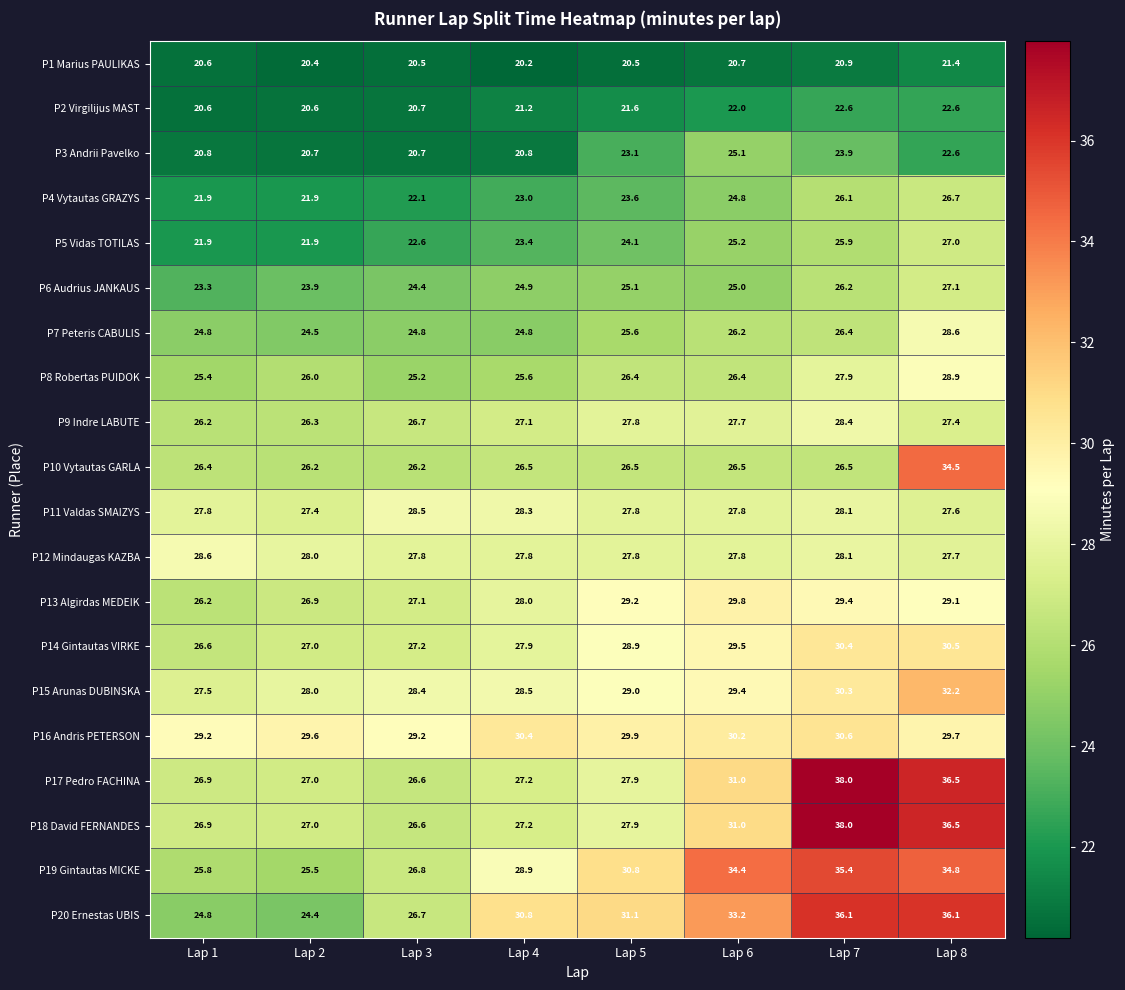

Is it true that P19 Gintautas MICKE equals 34.8 at Lap 8?

True